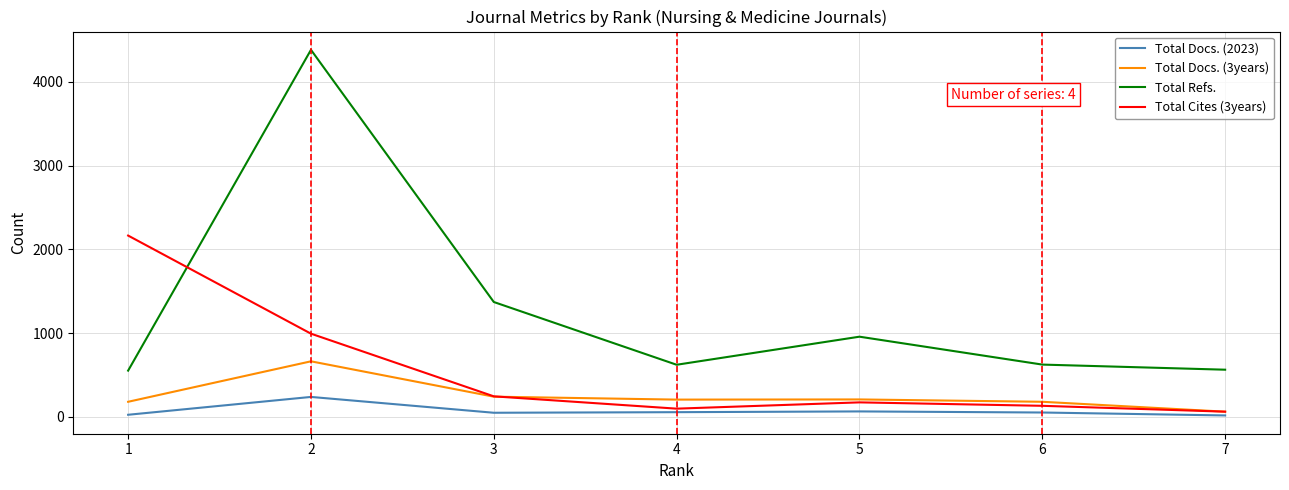

What is the difference between the Total Docs. (2023) values at 5 and 4?

9